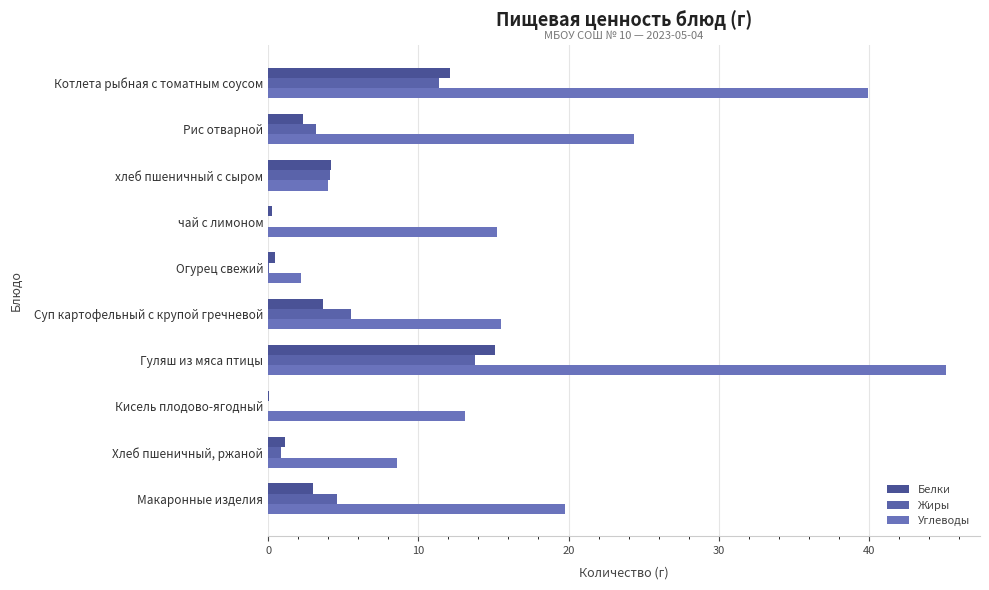

How many distinct data groups are displayed?

3